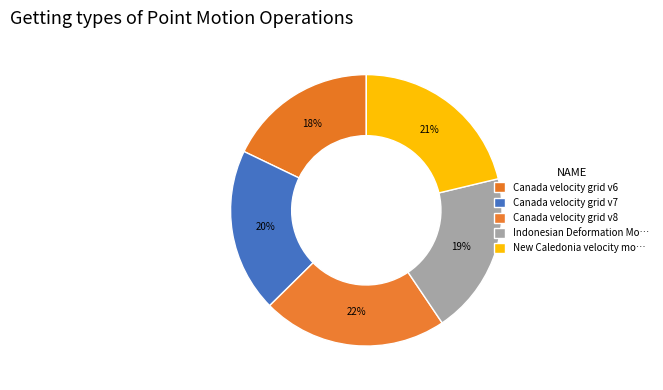

To the nearest percent, what is the average slice percentage?

20%